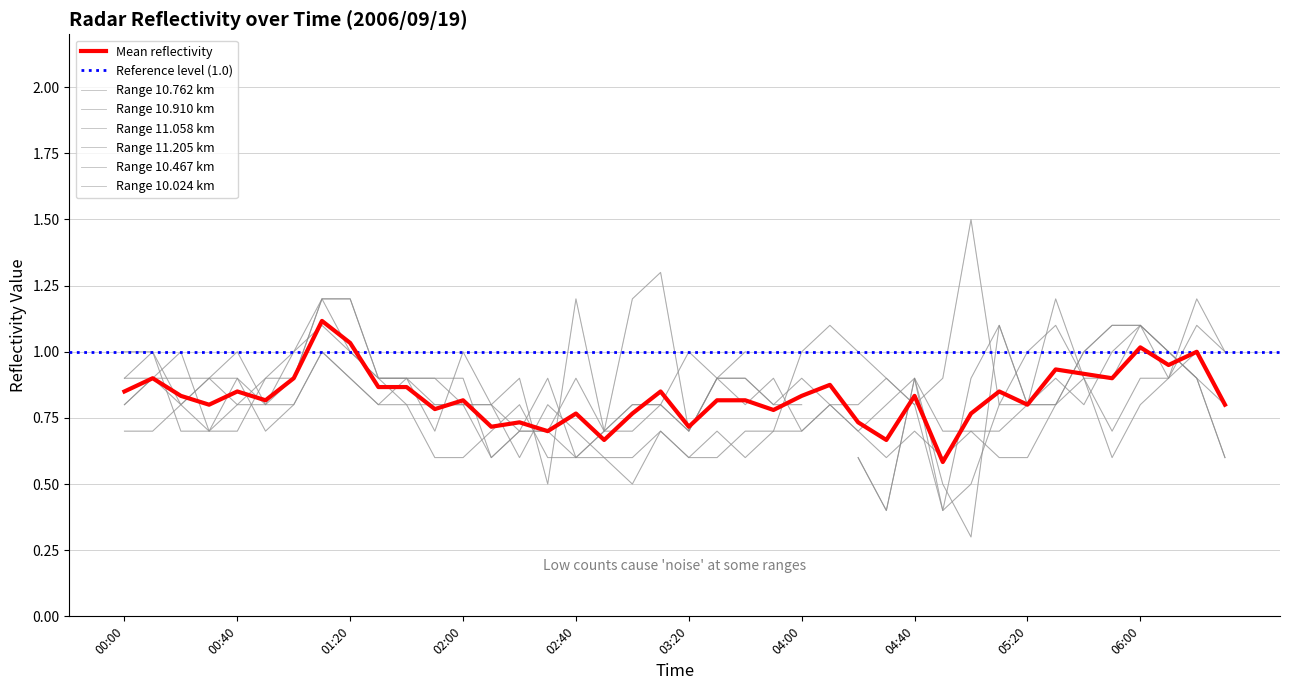

Is the value of 10.024 at 13 greater than the value of 11.058 at 26?

No